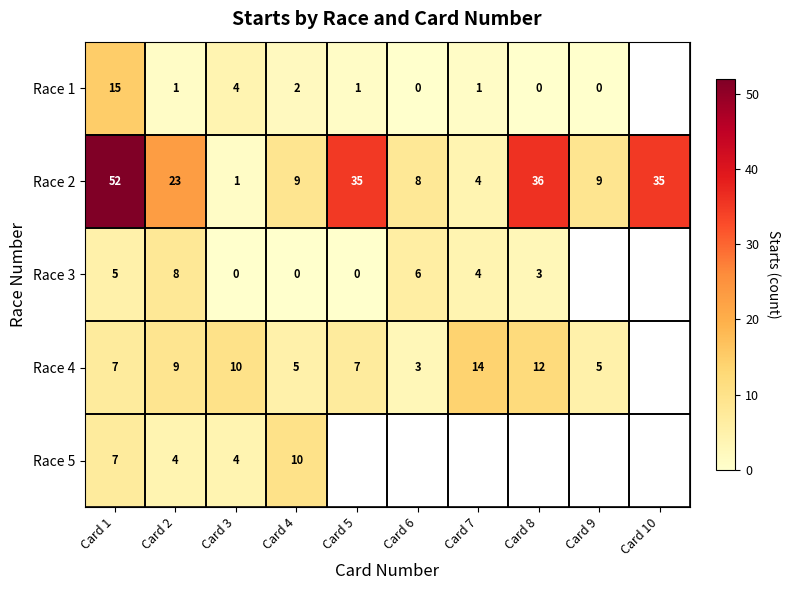

Which has a higher value, Card 2 or Card 7?

Card 2